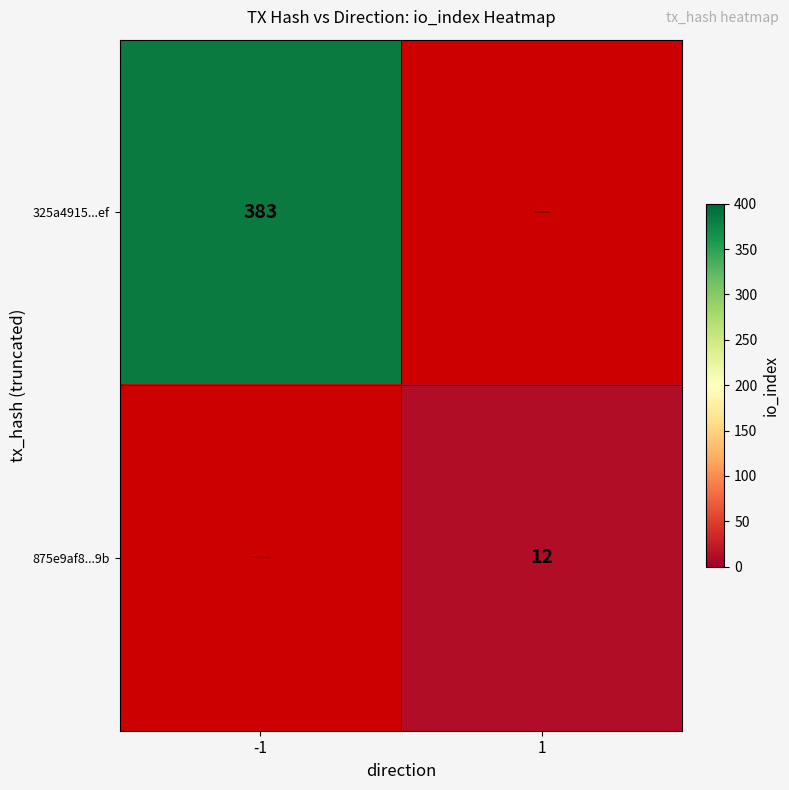

Is it true that 875e9af8...9b equals 17 at 1?

False